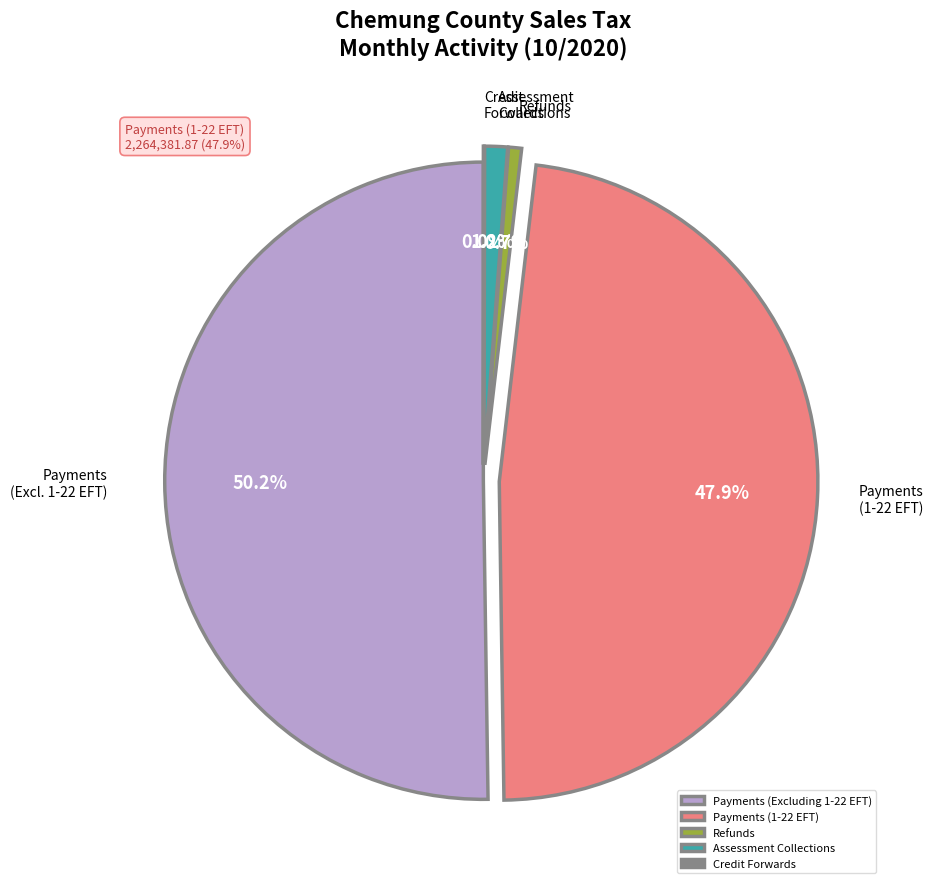

The Refunds slice represents 1% of the pie. True or false?

True